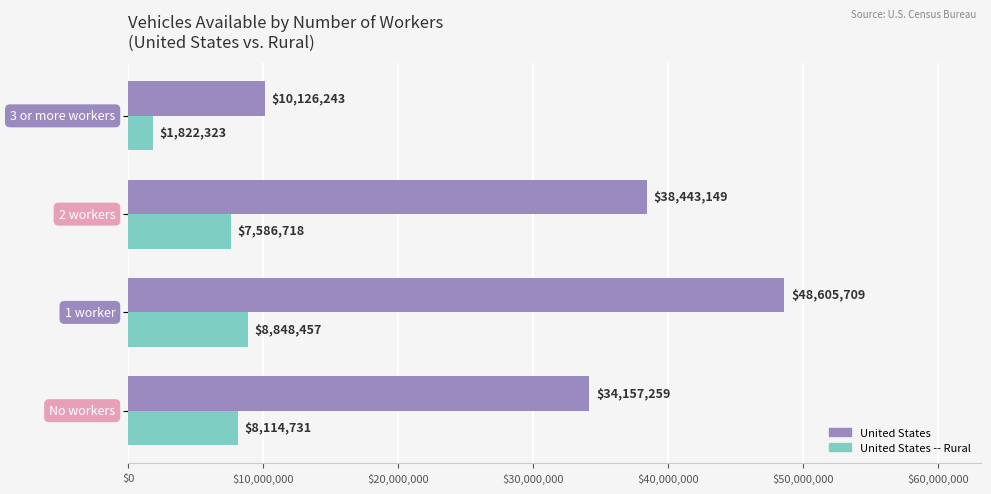

Which series has the largest total across all categories?

United States